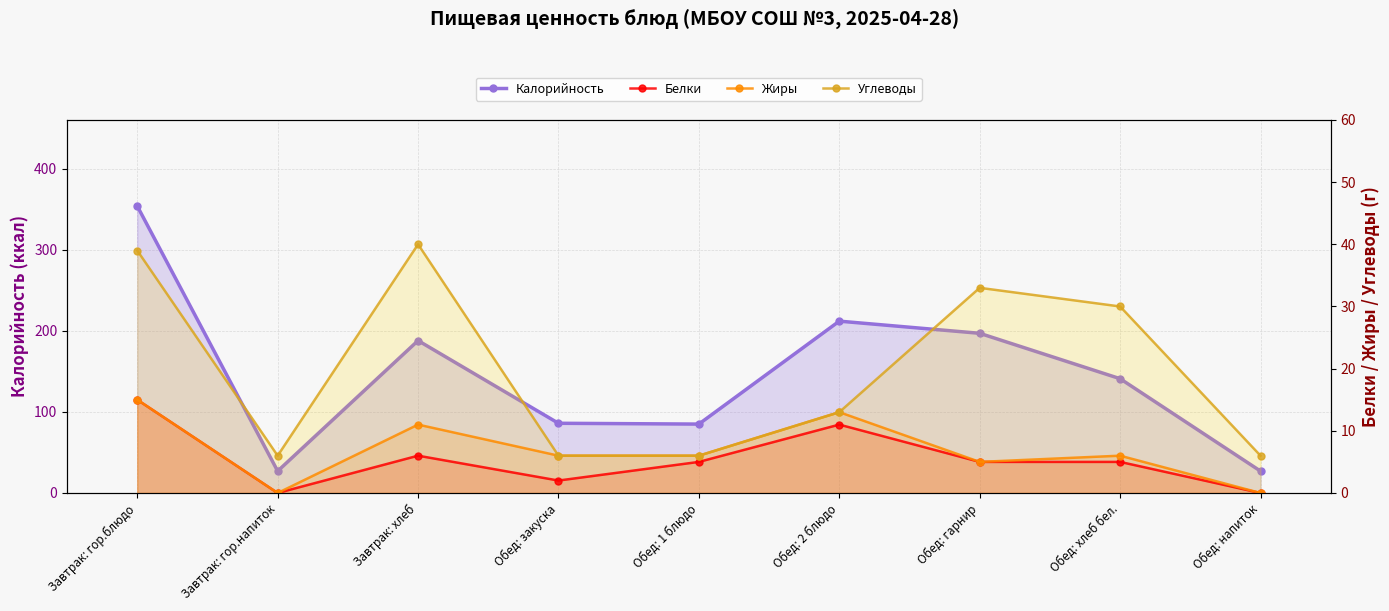

What is the maximum value shown in the chart?

354